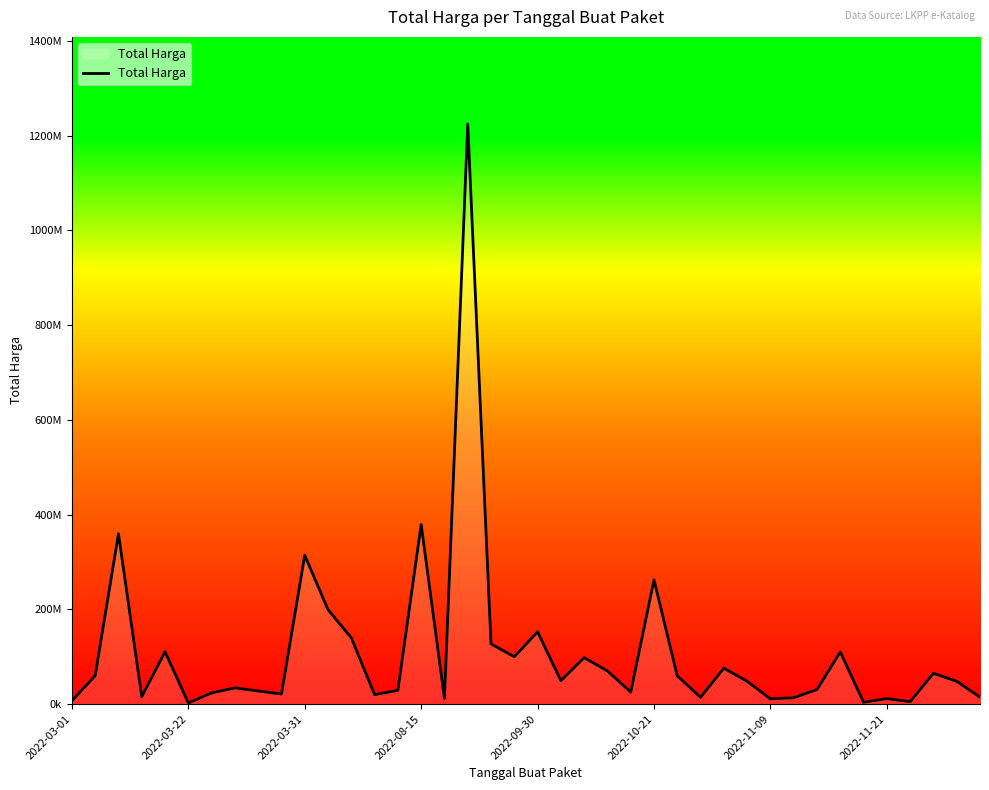

Does the chart have visible grid lines?

No